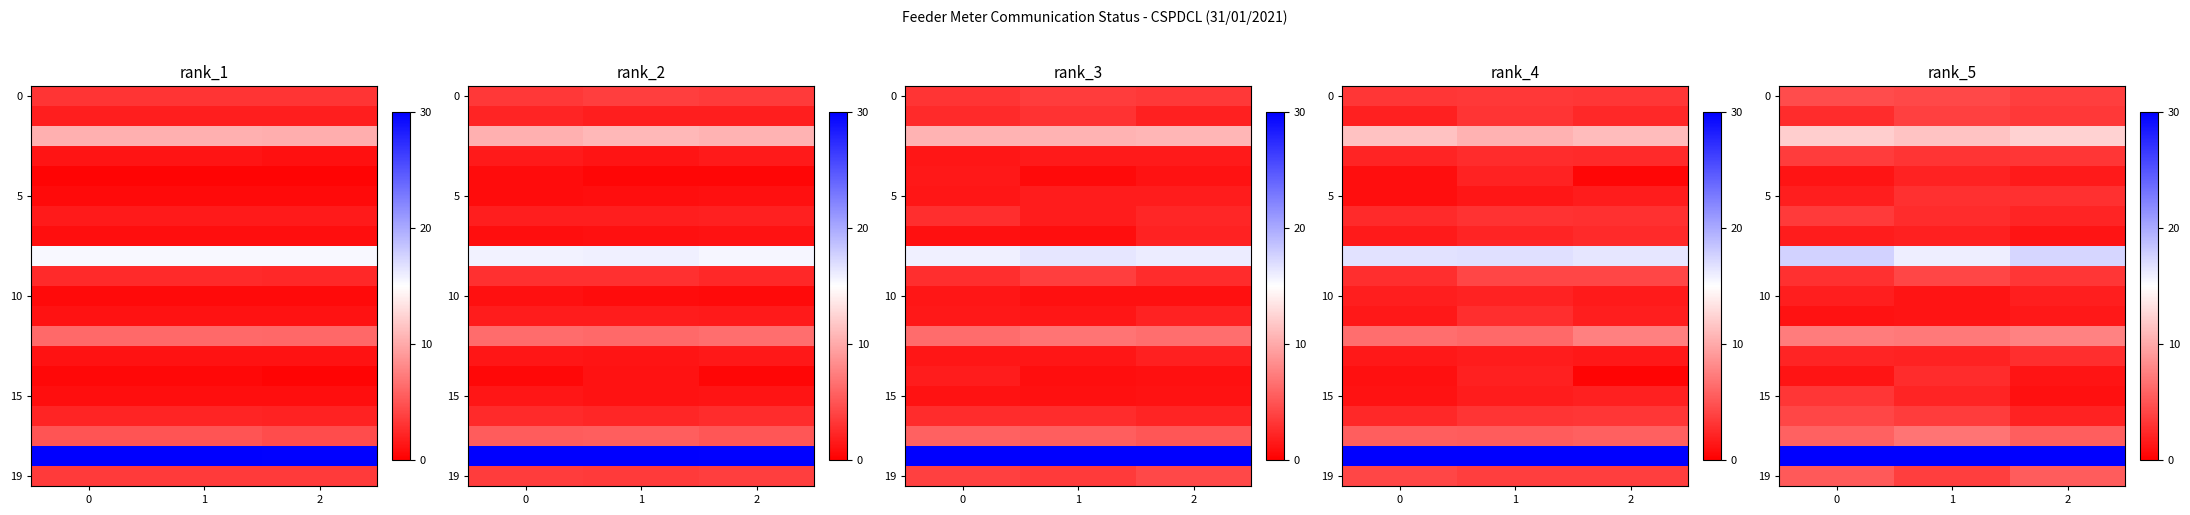

Where is row_2 nearest to the value 11?

1